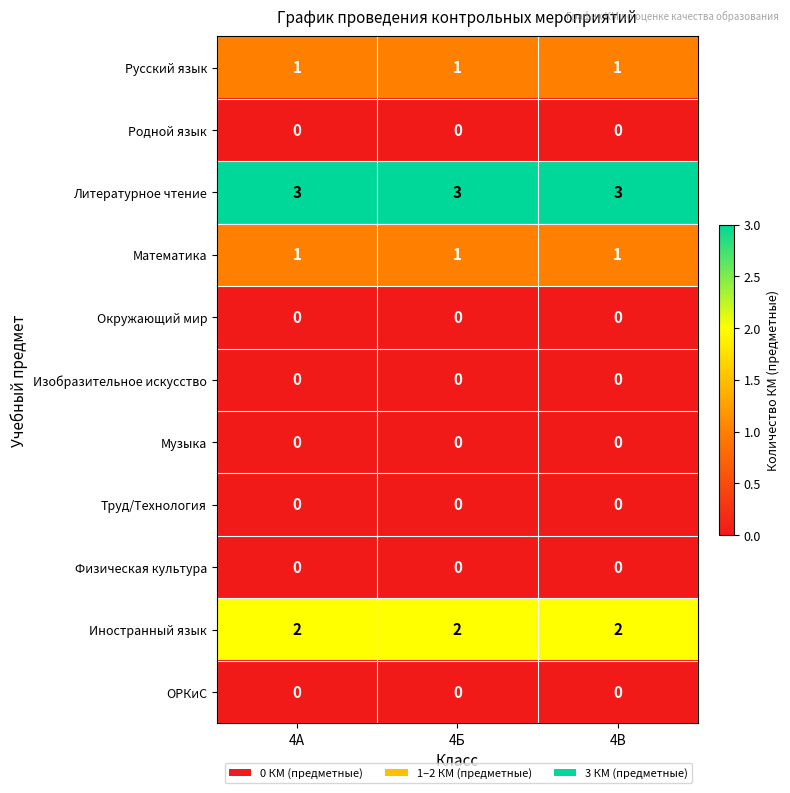

What is the total value across all series at 4Б?

7